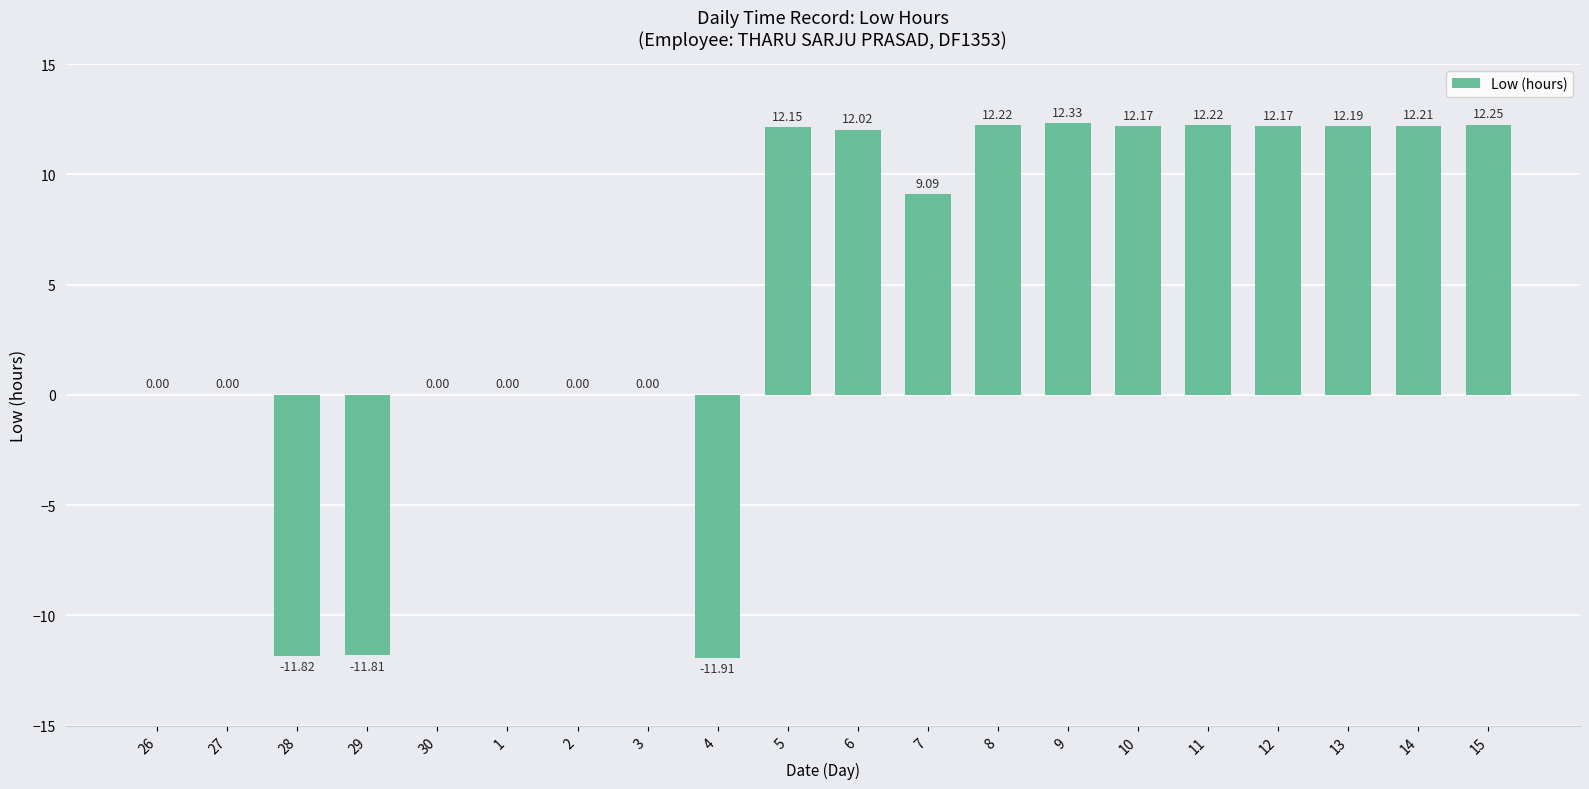

What is the greatest value displayed?

12.3